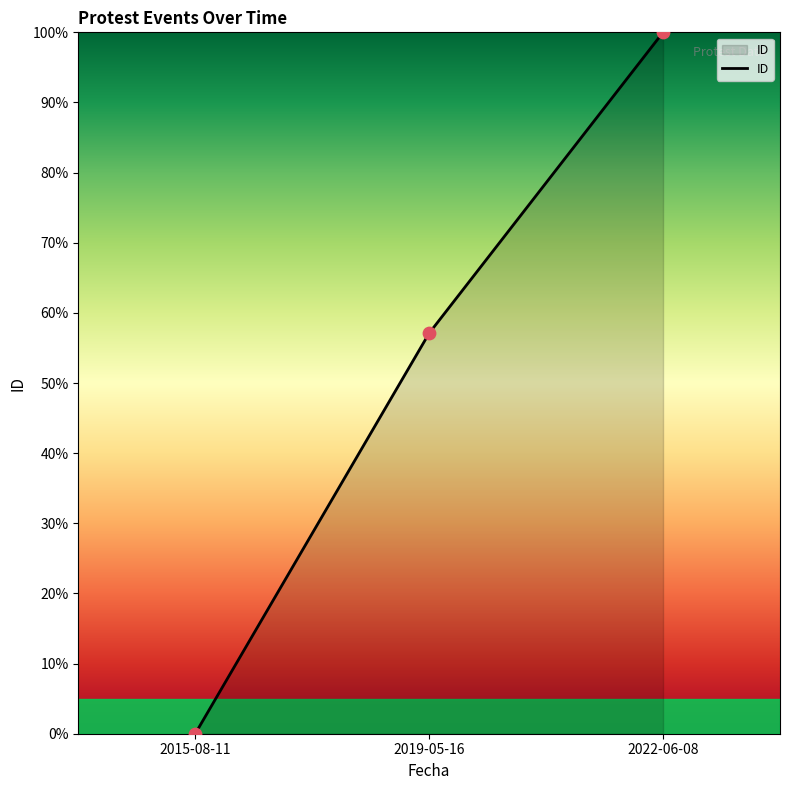

What is the change in value from 2015-08-11 to 2019-05-16?

+57.1